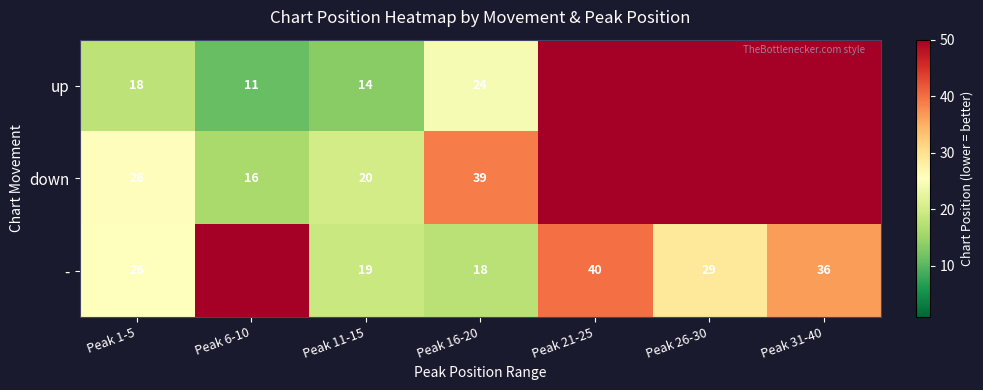

The down series shows 16 at Peak 6-10. True or false?

True